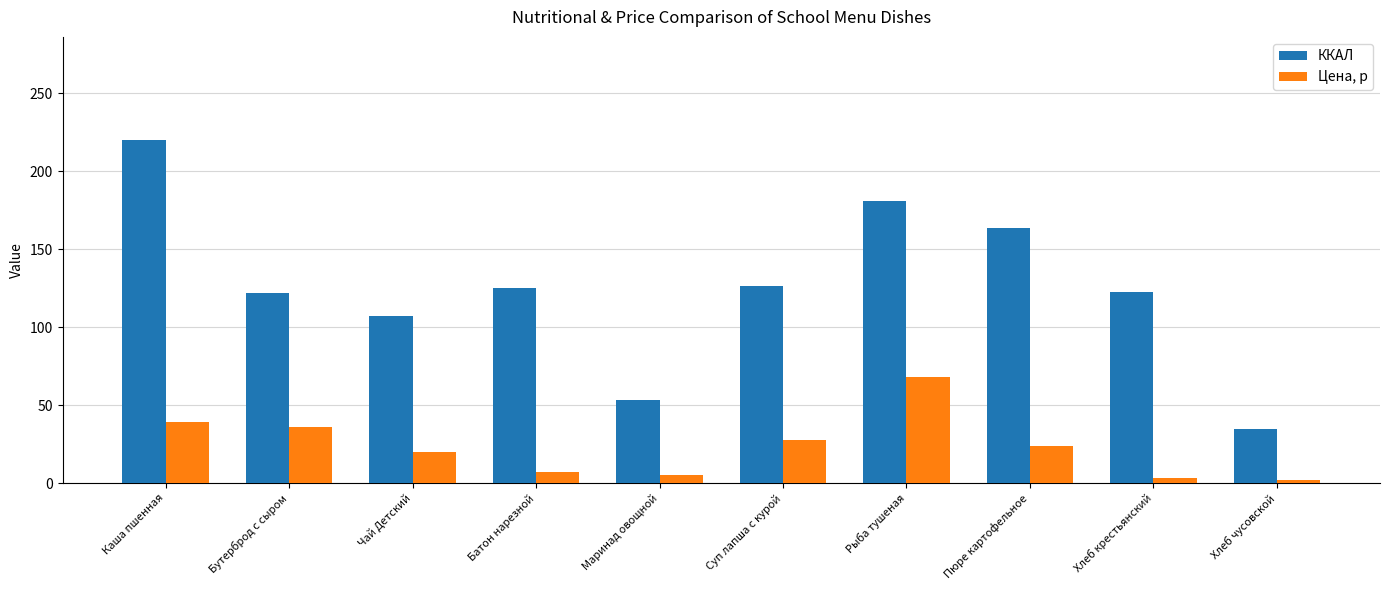

What are all the series names shown in the legend?

ККАЛ, Цена, р